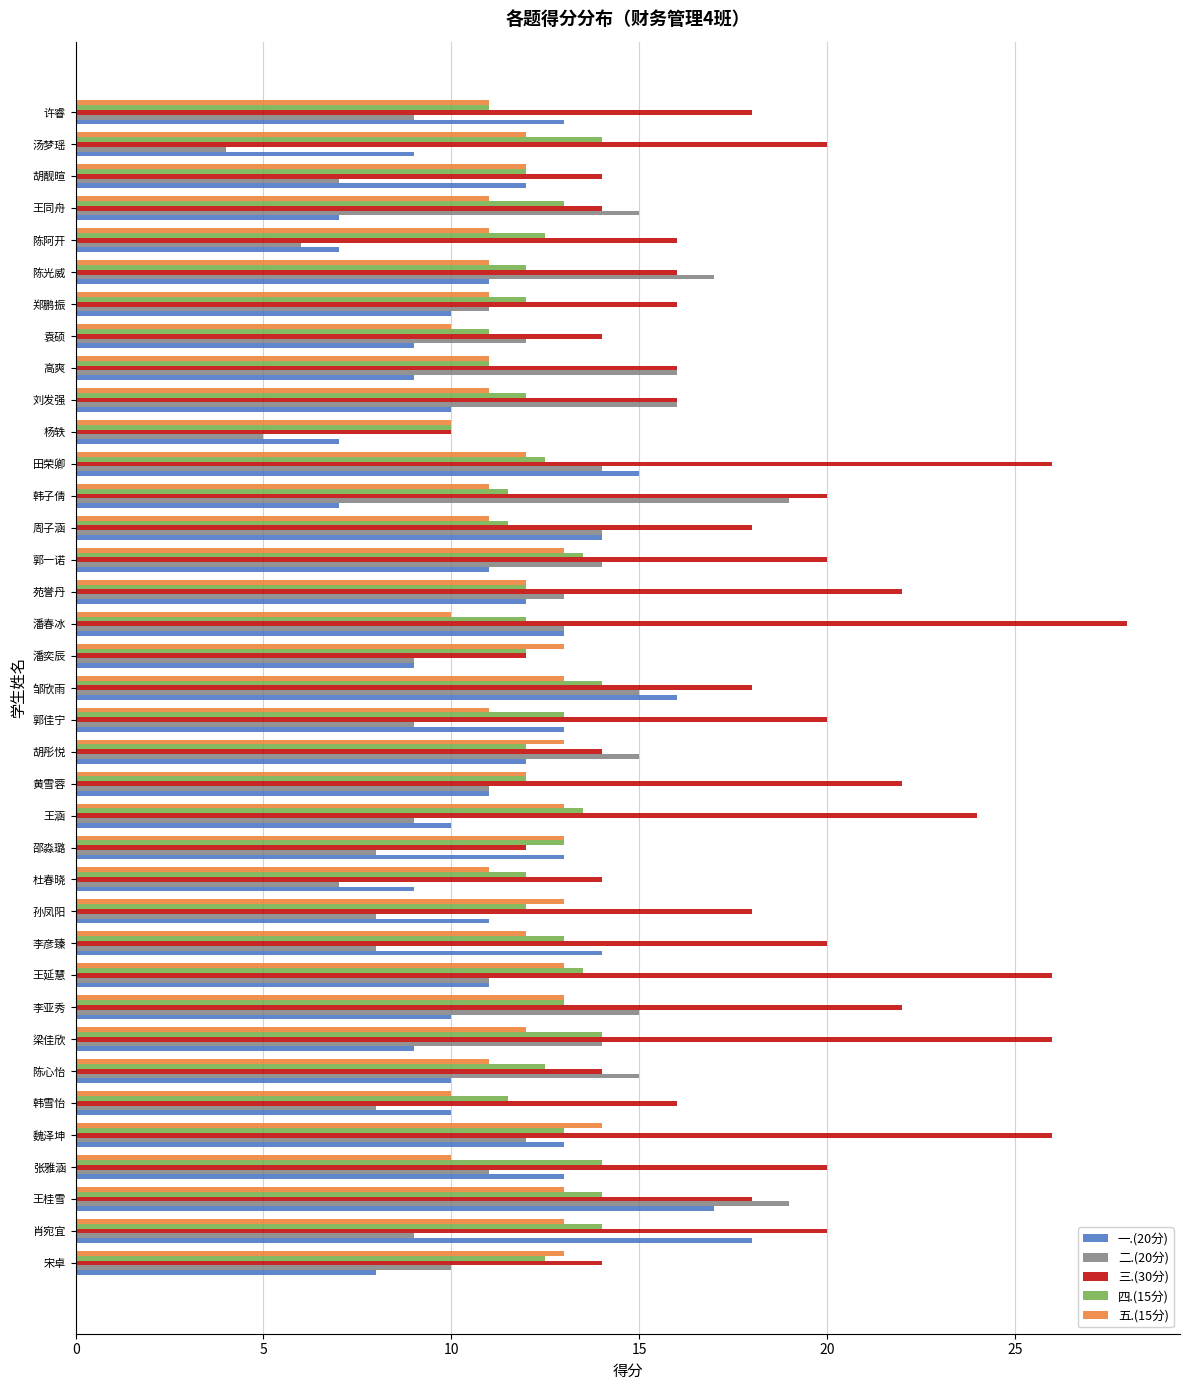

At which label does 四.(15分) reach its minimum?

杨轶